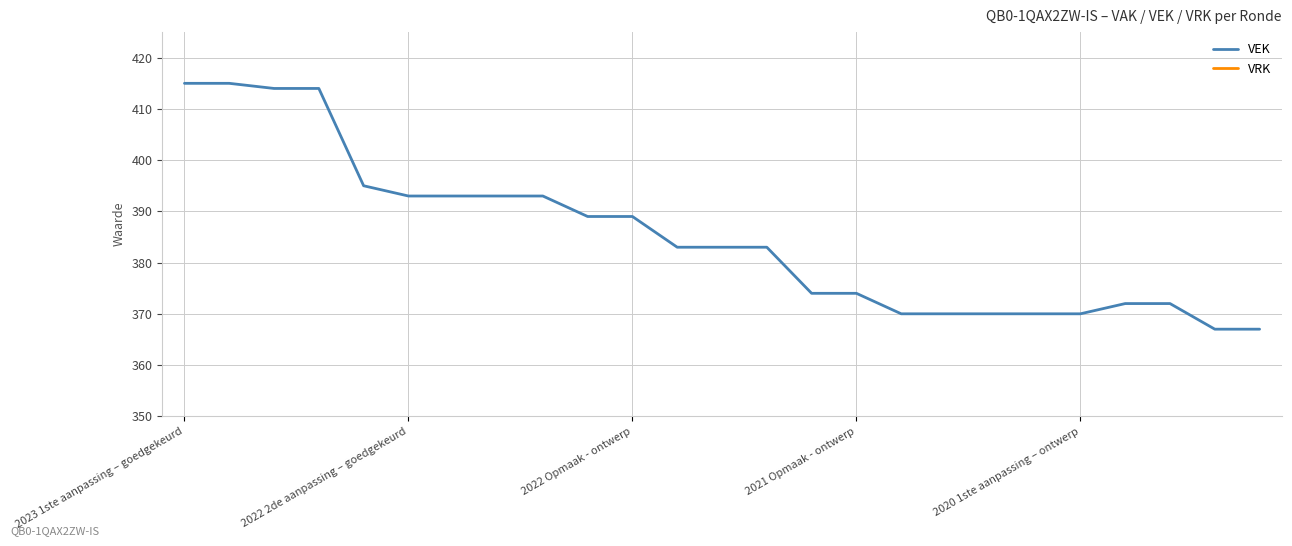

What are all the series names shown in the legend?

VEK, VRK